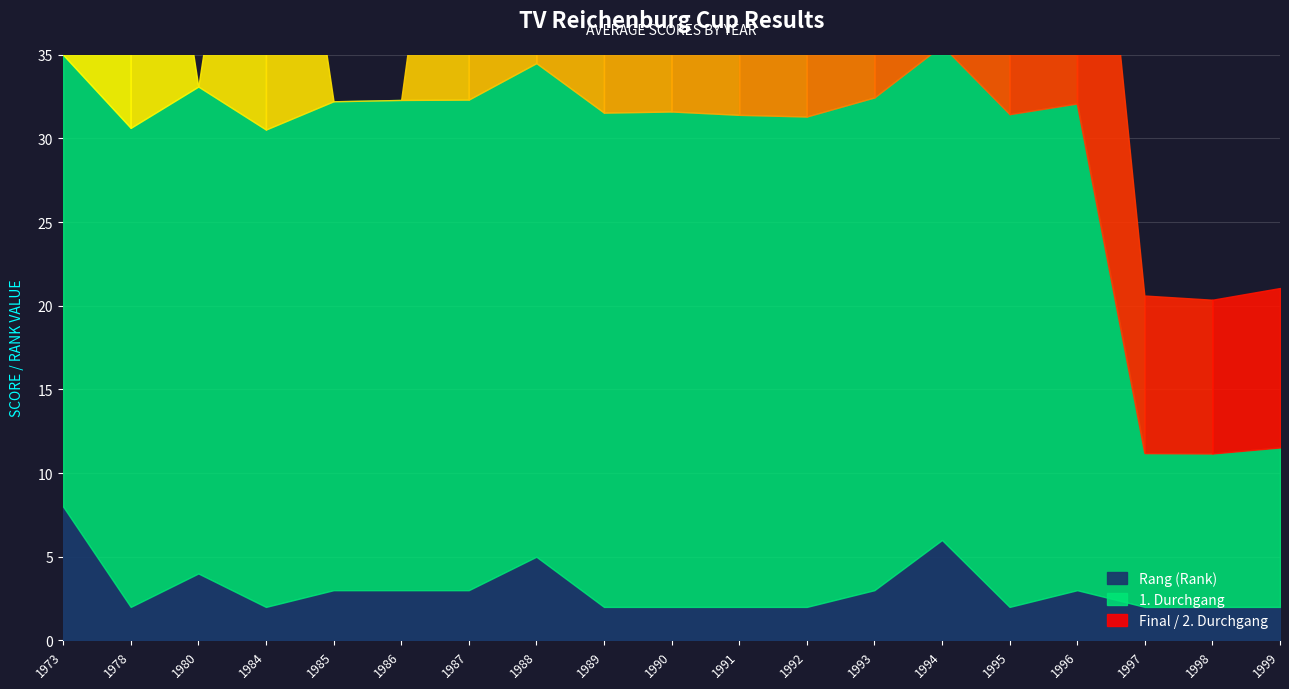

What is the average value of the Final / 2. Durchgang series?

20.0